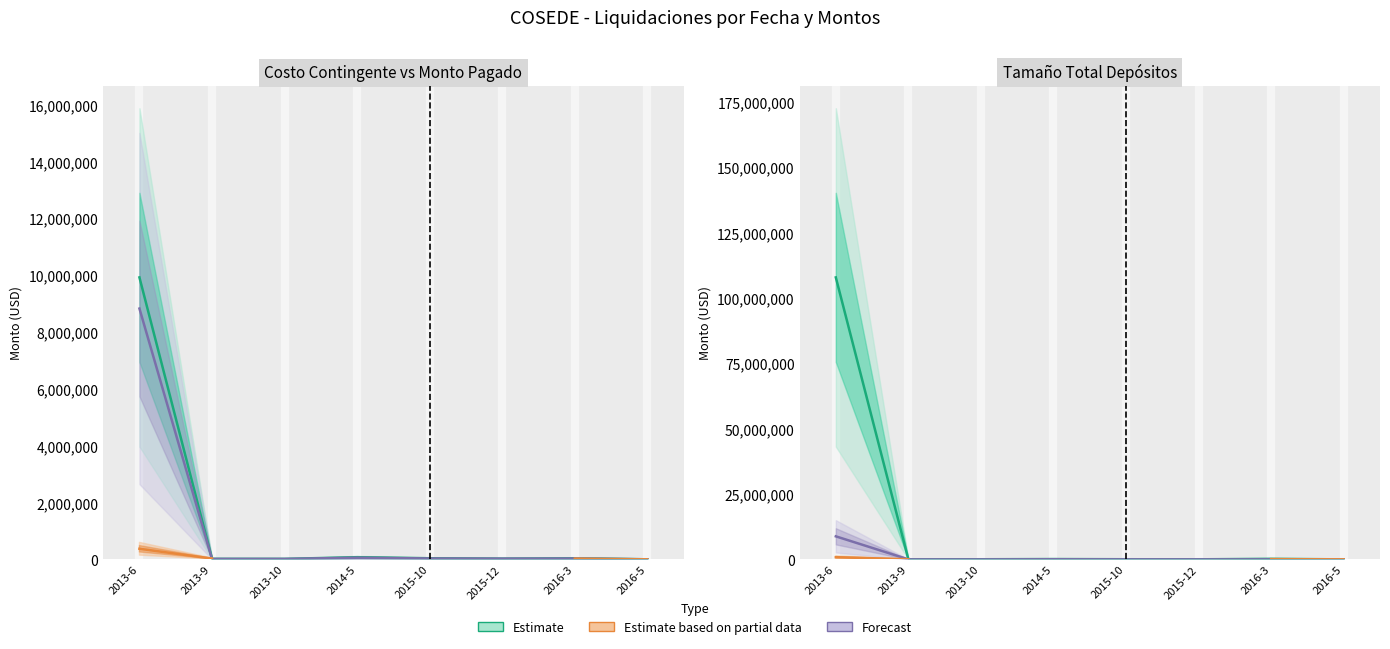

Is it true that Estimate based on partial data equals 55219.4 at 2013-9?

True